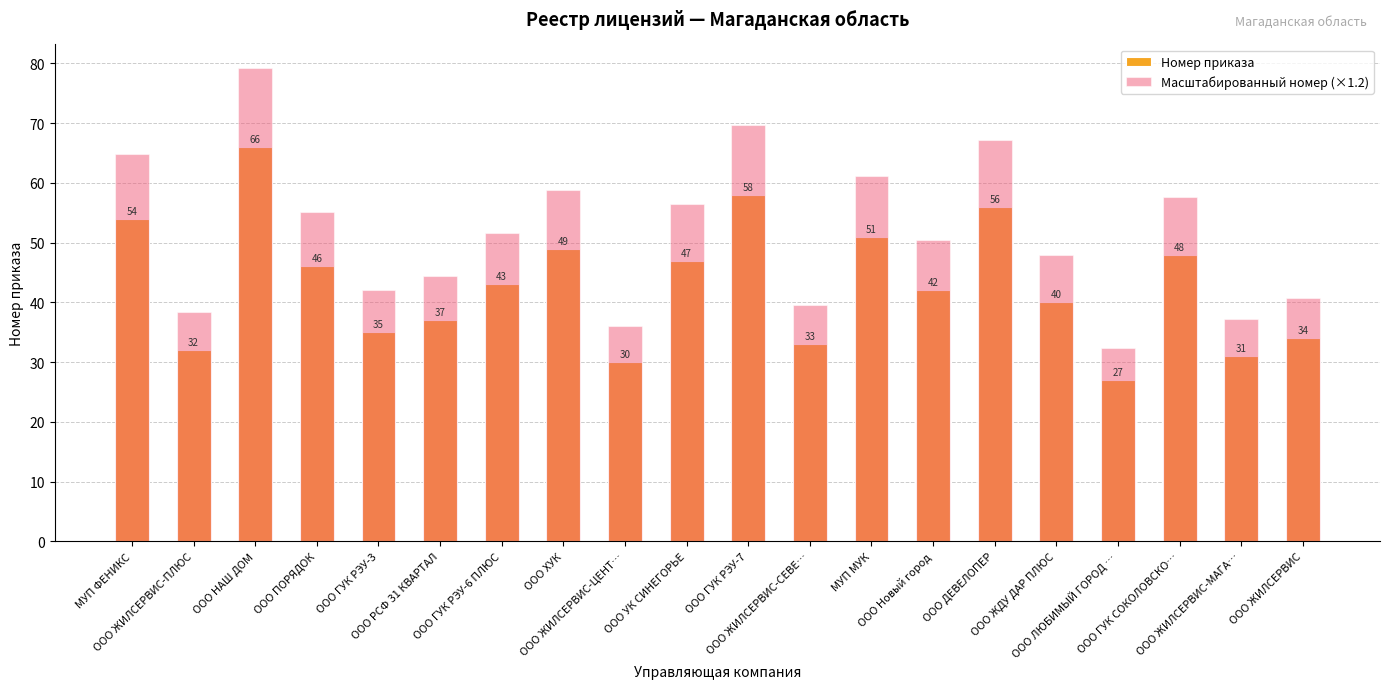

The Номер приказа series shows 56.0 at ООО ДЕВЕЛОПЕР. True or false?

True